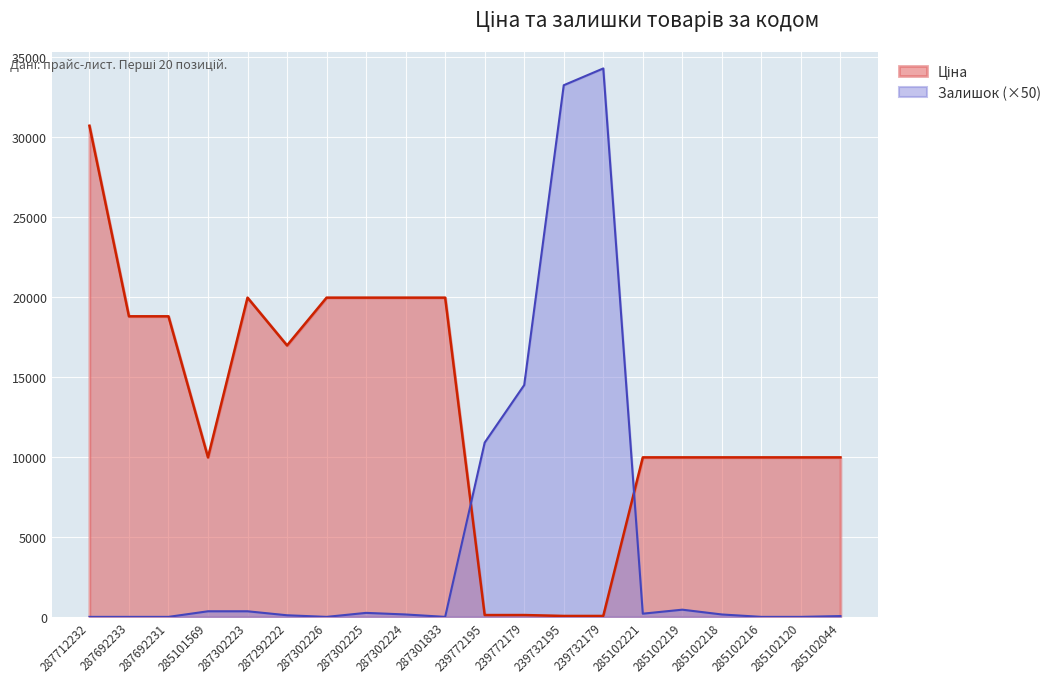

At which category is the sum across all series the highest?

239732179